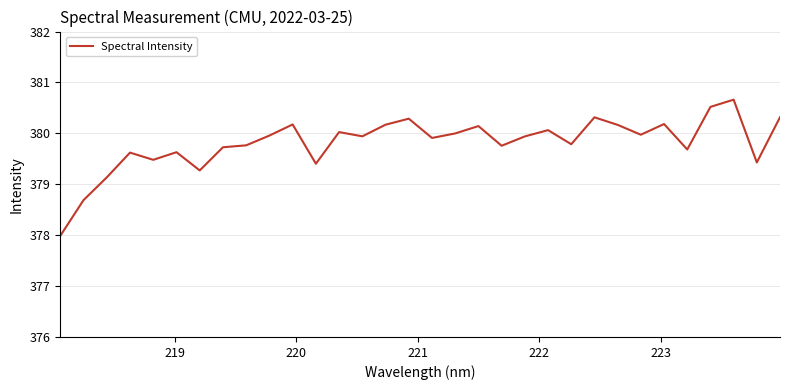

Is this an area chart (filled region under the line)?

No